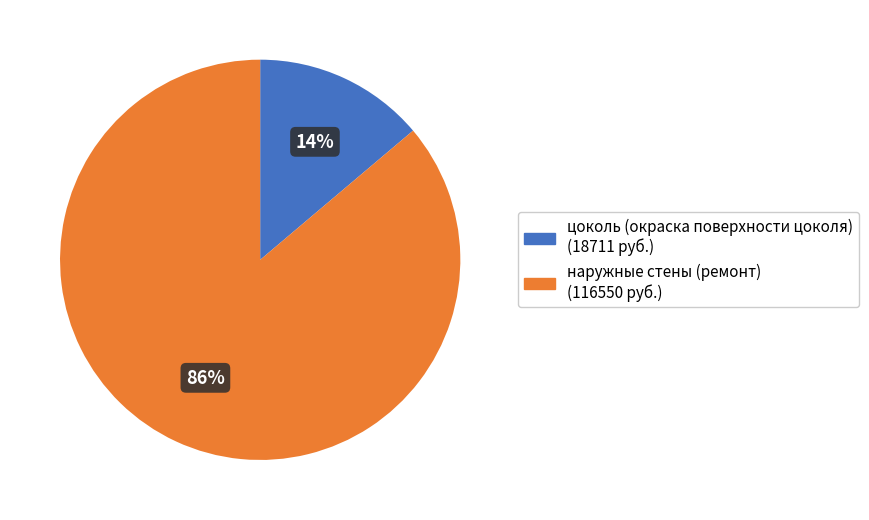

To the nearest percent, what is the difference between the наружные стены (ремонт) and цоколь (окраска поверхности цоколя) slice percentages?

72%